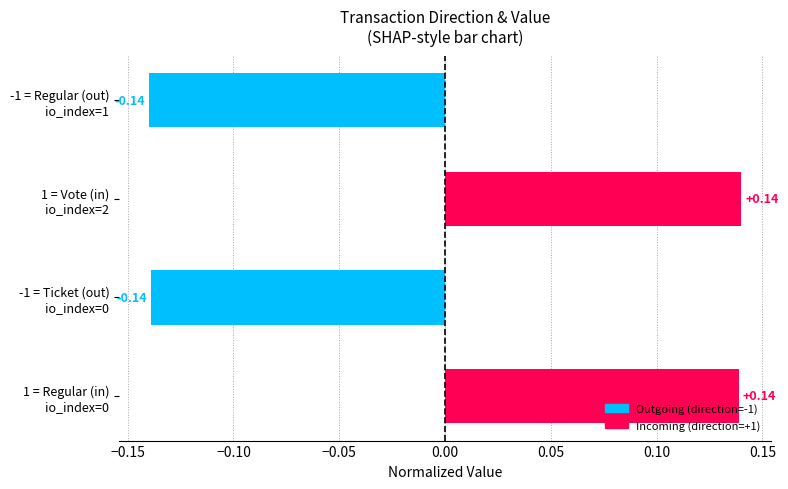

What is the difference between the maximum and minimum values?

0.3